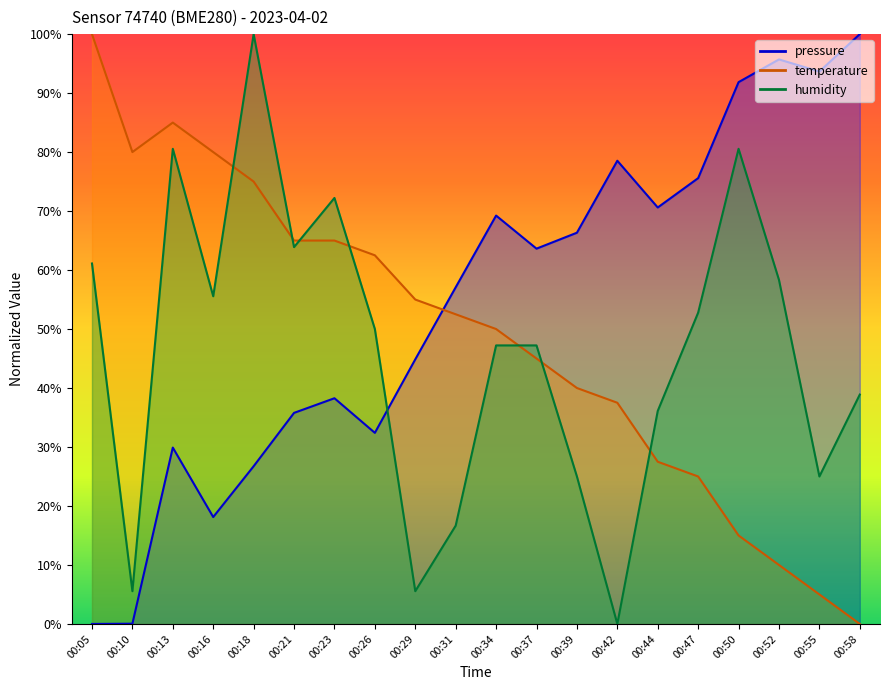

List the series in order of their peak value, highest first.

pressure, temperature, humidity